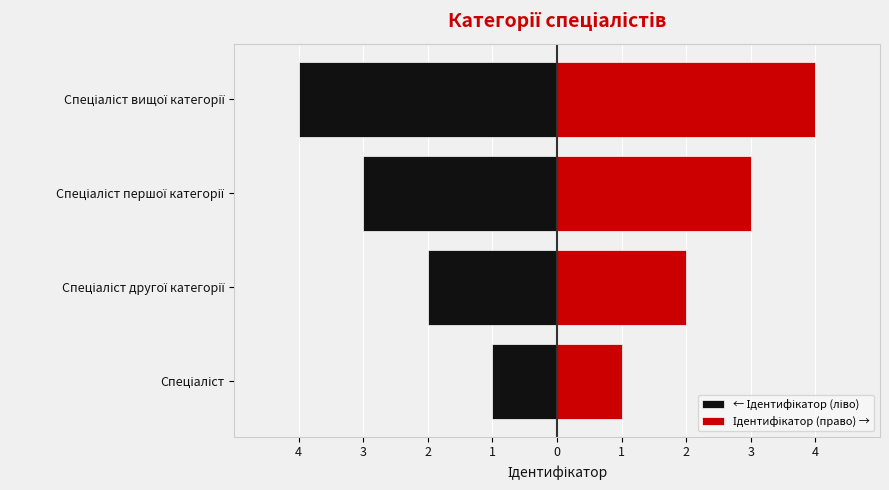

Between Спеціаліст другої категорії and Спеціаліст першої категорії, which series saw the biggest shift?

← Ідентифікатор (ліво)